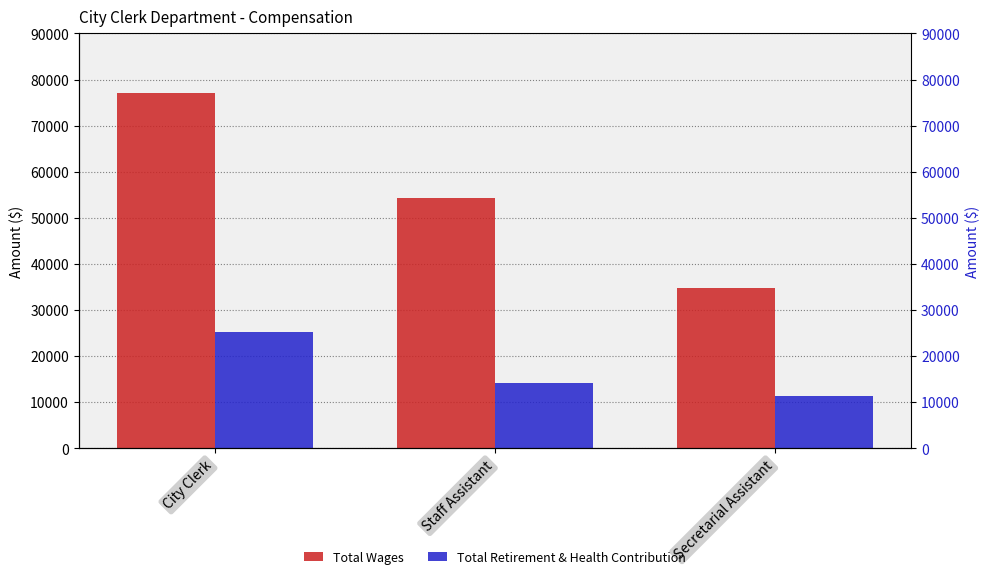

What is the spread (max minus min) of values at Secretarial Assistant?

23530